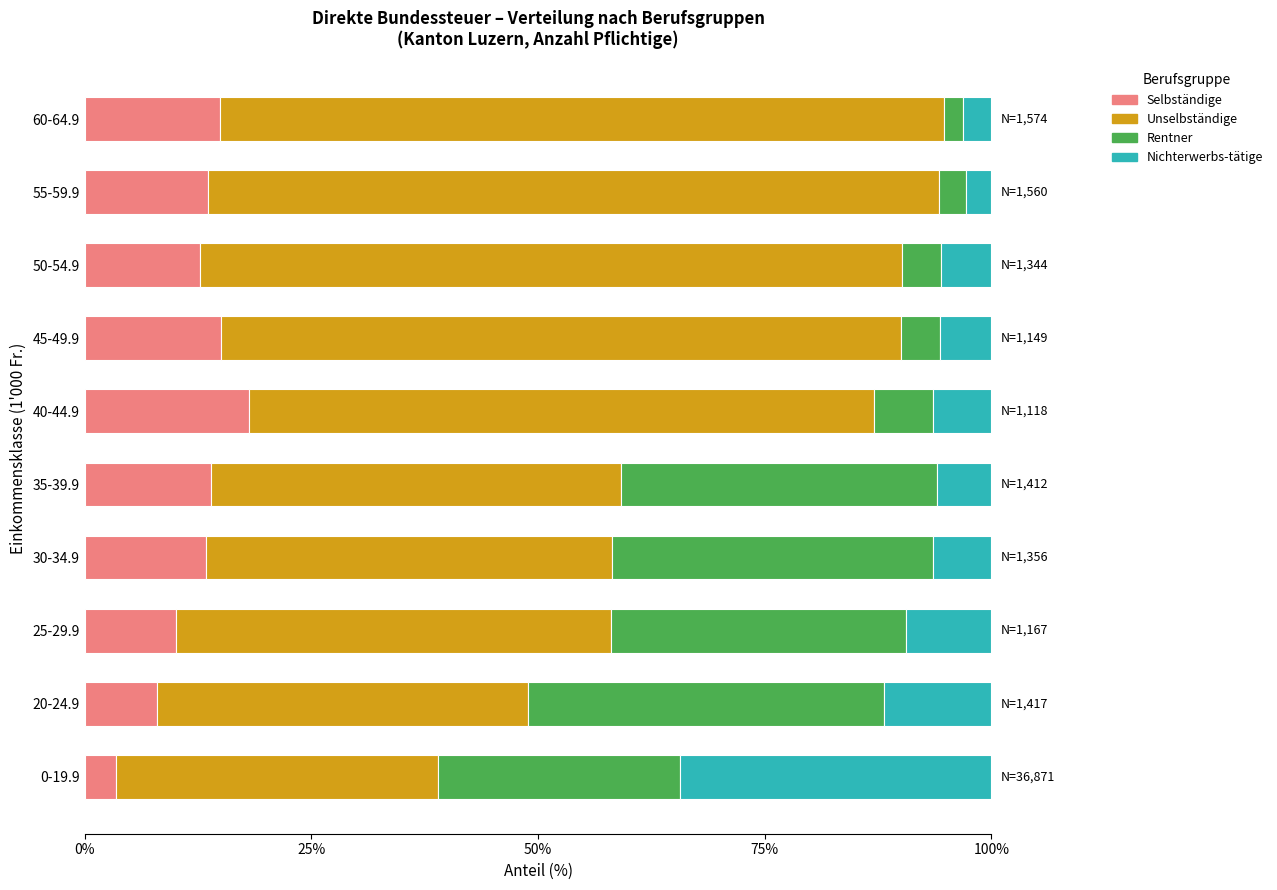

What is the difference between the Selbständige values at 60-64.9 and 20-24.9?

6.9